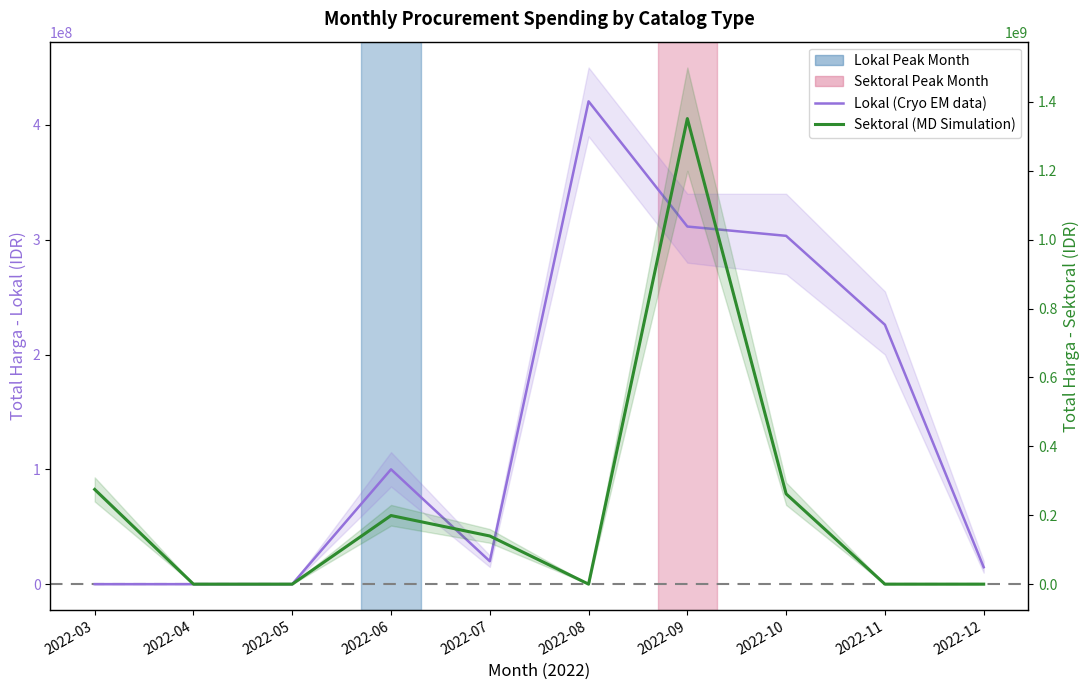

Reading left to right, list all the values displayed in this chart.

Lokal (Cryo EM data): 0	0	0	100000000	19950000	420525000	311477000	303373000	225940000	14750000
Sektoral (MD Simulation): 274995745	0	0	199200000	139800000	0	1351682000	262118150	0	0